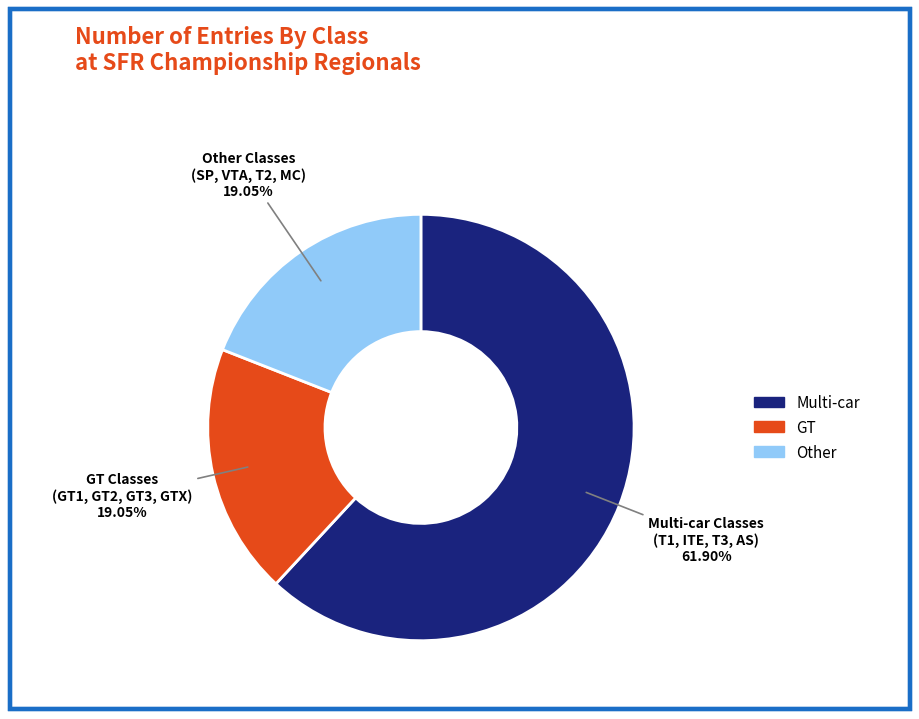

Is there any slice that represents more than half of the pie?

Yes